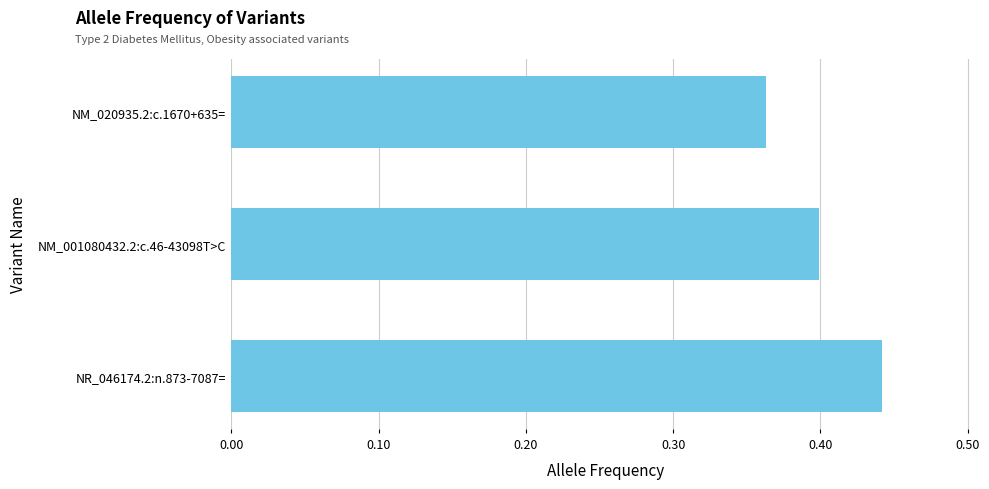

Where is the data nearest to the value 0?

NM_020935.2:c.1670+635=